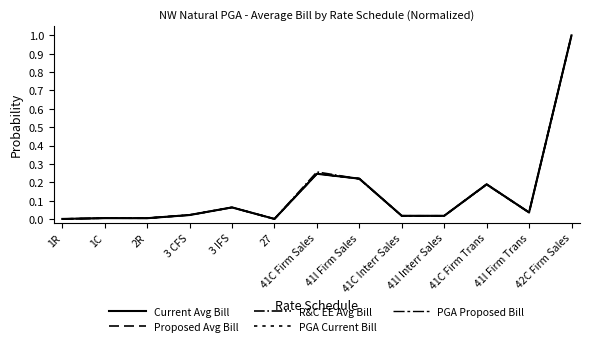

Rank the series by their maximum value, from highest to lowest.

Current Avg Bill, Proposed Avg Bill, R&C EE Avg Bill, PGA Current Bill, PGA Proposed Bill